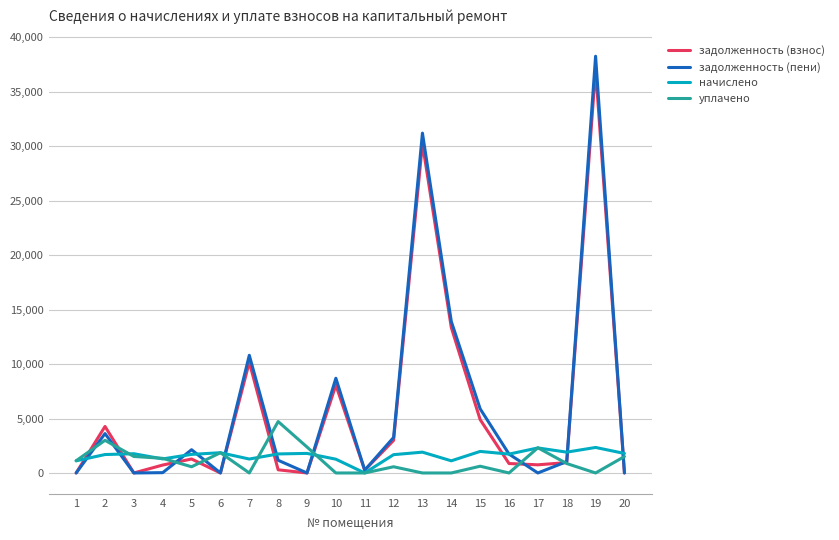

What is the difference between the начислено values at 6 and 3?

93.0